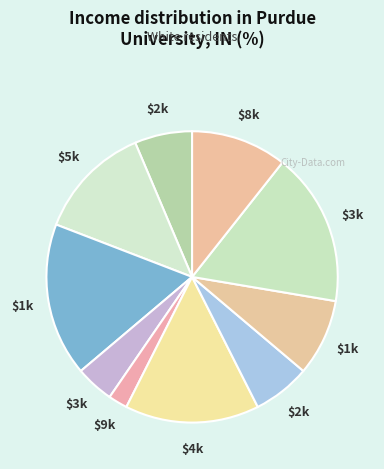

How many segments does this pie chart have?

10